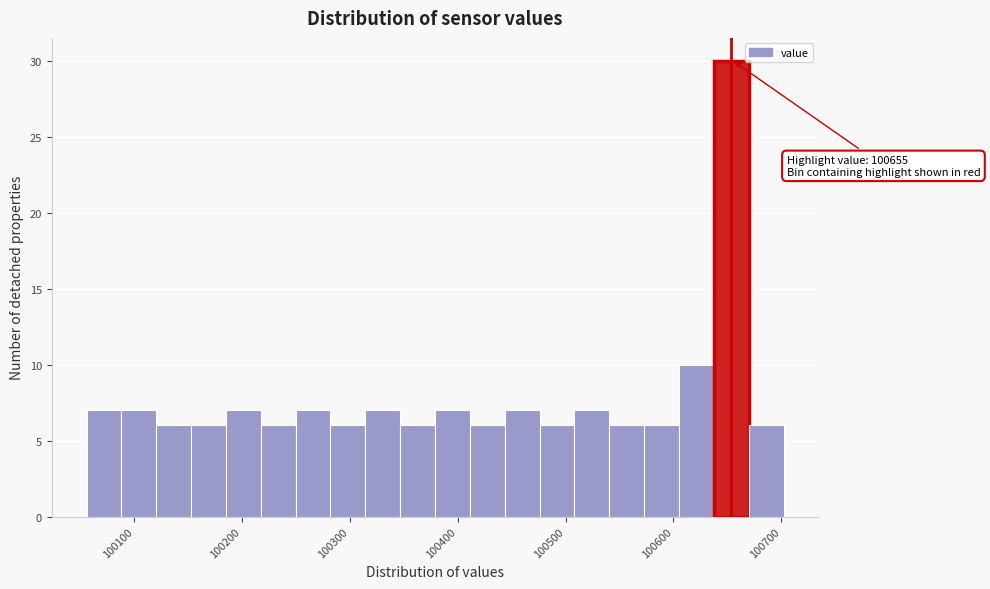

Read against the x-axis, roughly where is the centre of the tallest bar?

100650